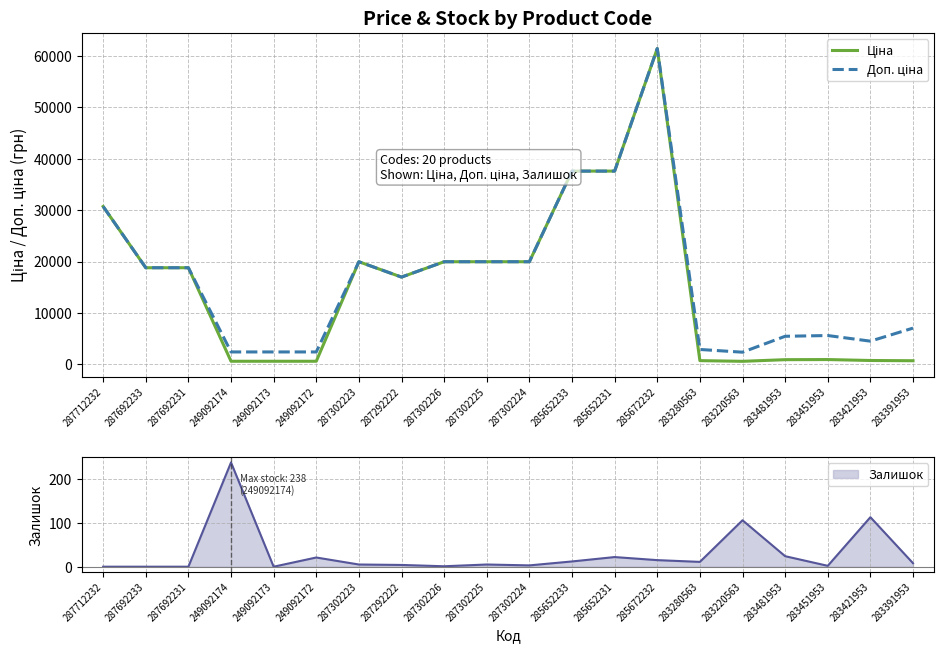

What is the total value across all series at 283421953?

5265.5